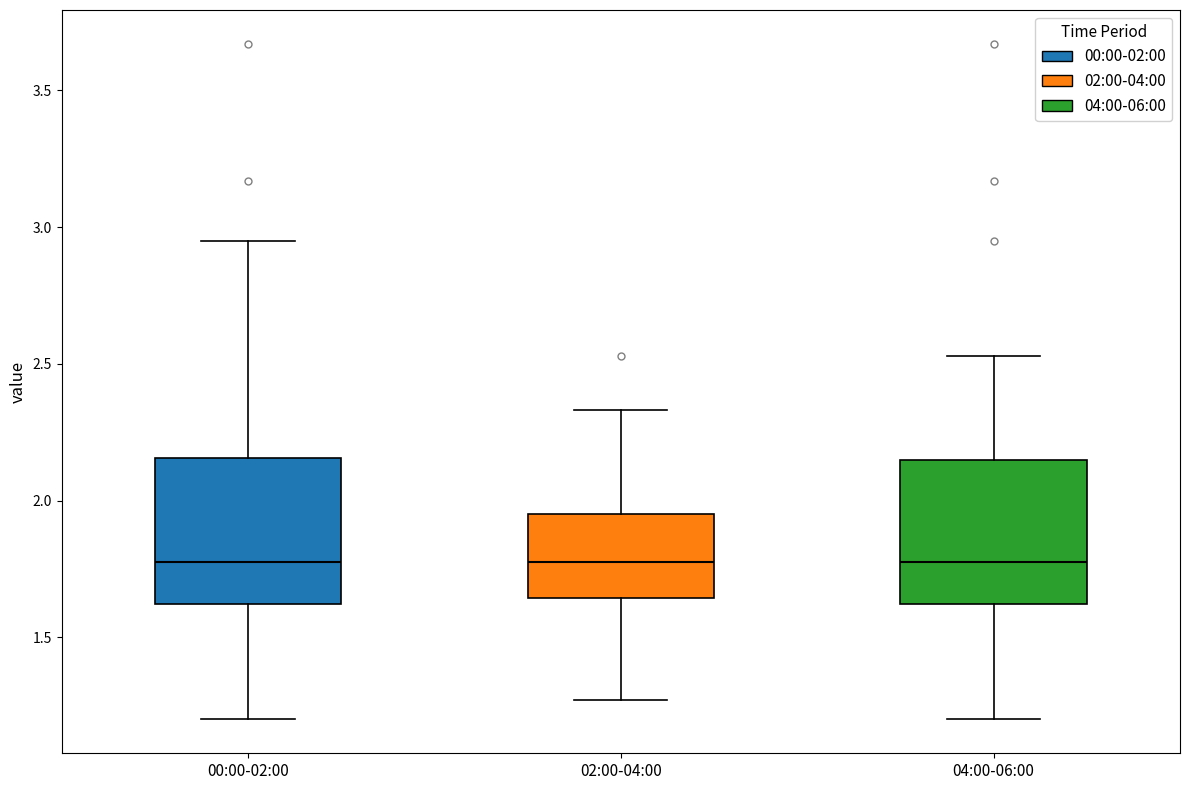

Reading left to right, transcribe this box plot: for each box, give where its median line is, the range the box spans, and where its two whiskers end, as read against the y-axis. The values are not printed on the chart, so give them approximately, as read against the axis.

00:00-02:00: median 1.80, box 1.60 to 2.15, whiskers 1.20 to 2.95
02:00-04:00: median 1.80, box 1.65 to 1.95, whiskers 1.25 to 2.35
04:00-06:00: median 1.80, box 1.60 to 2.15, whiskers 1.20 to 2.55